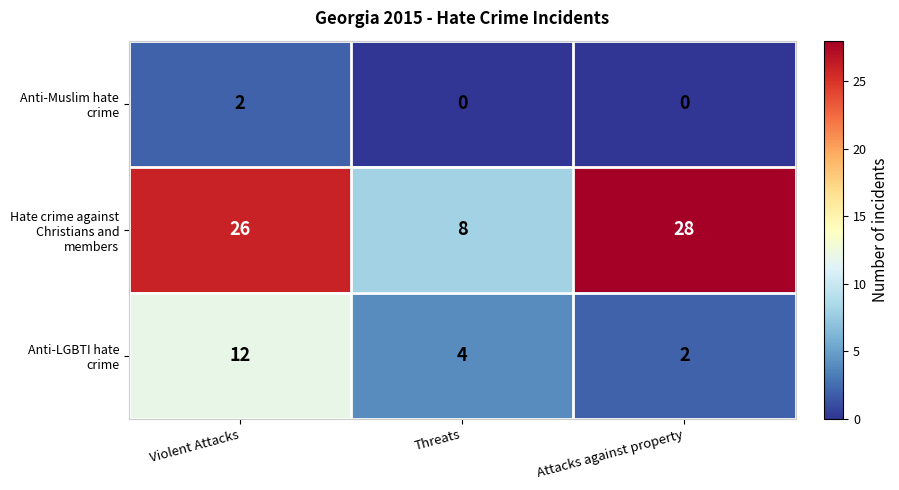

Count the number of categories in the chart.

3